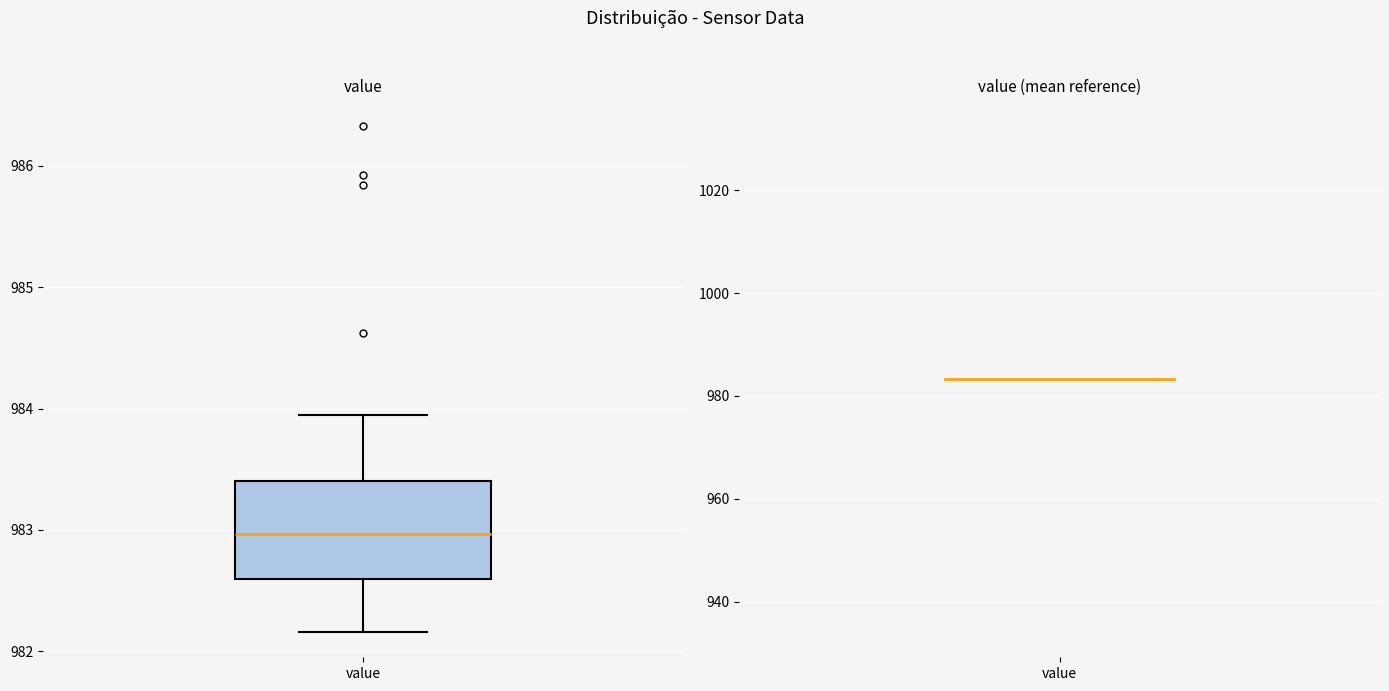

Read this box plot against the y-axis: the position of the median line, the range covered by the box, and the ends of both whiskers. The values are not printed on the chart, so give them approximately, as read against the axis.

median 983.0, box 982.6 to 983.4, whiskers 982.2 to 984.0